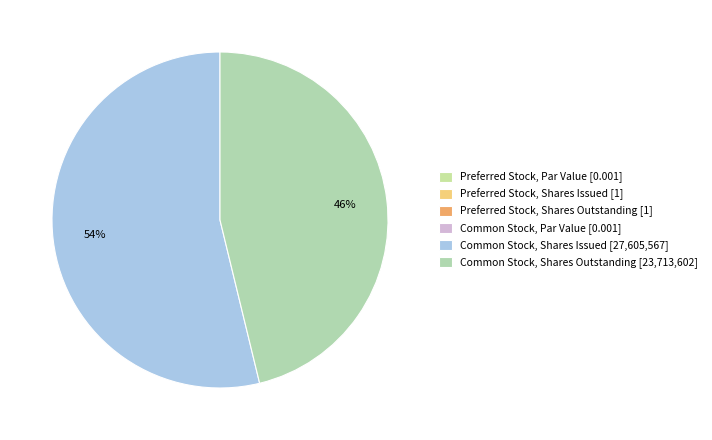

Which category has the biggest portion of the pie?

Common Stock, Shares Issued